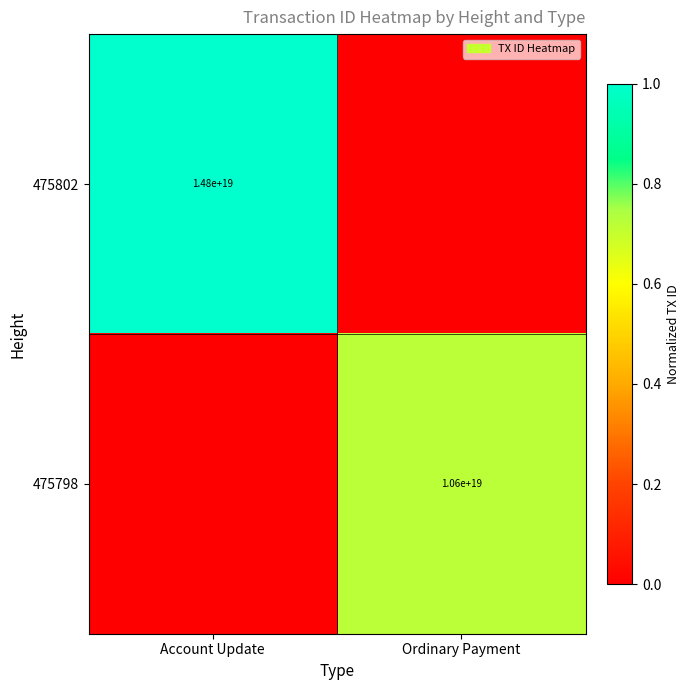

The value of 475802 at Account Update is 14800000000000000000. True or false?

True